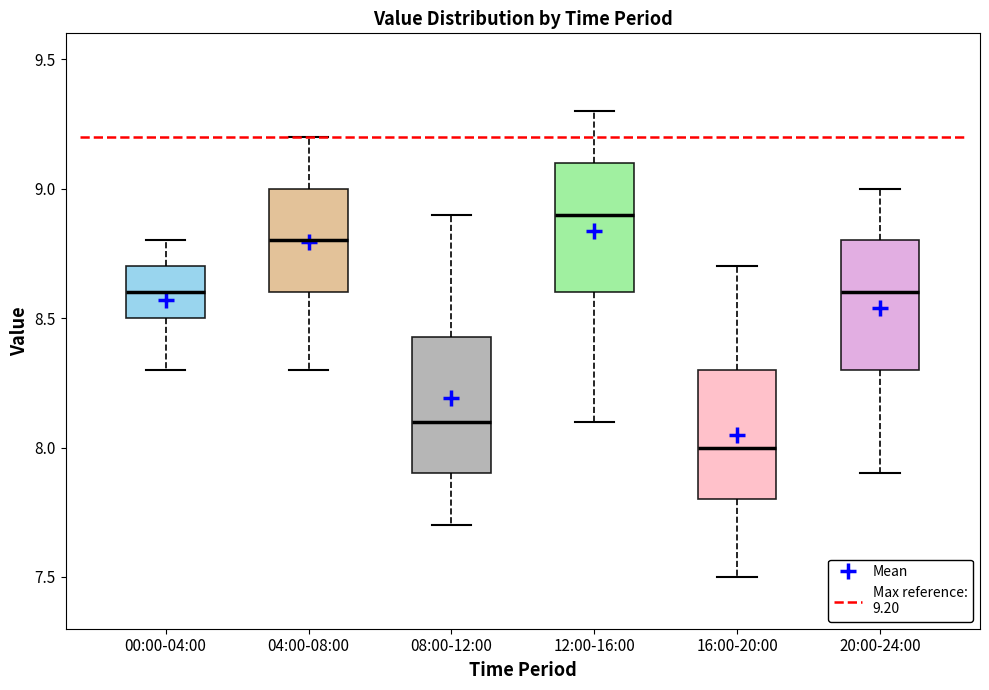

Where does the upper whisker of the box for 12:00-16:00 end on the y-axis? The values are not printed on the chart, so give them approximately, as read against the axis.

9.30